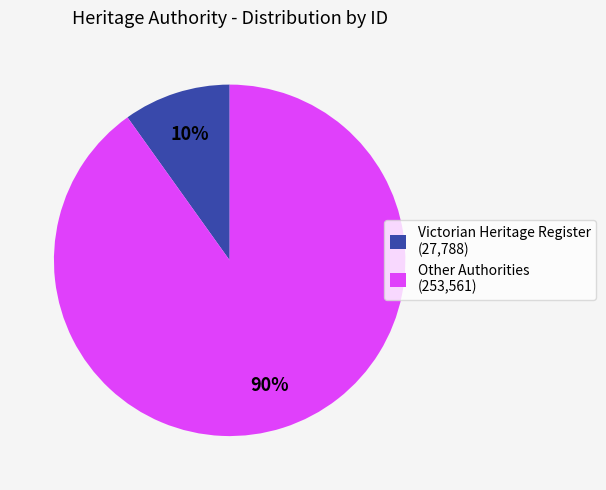

Is there a majority slice in this chart?

Yes